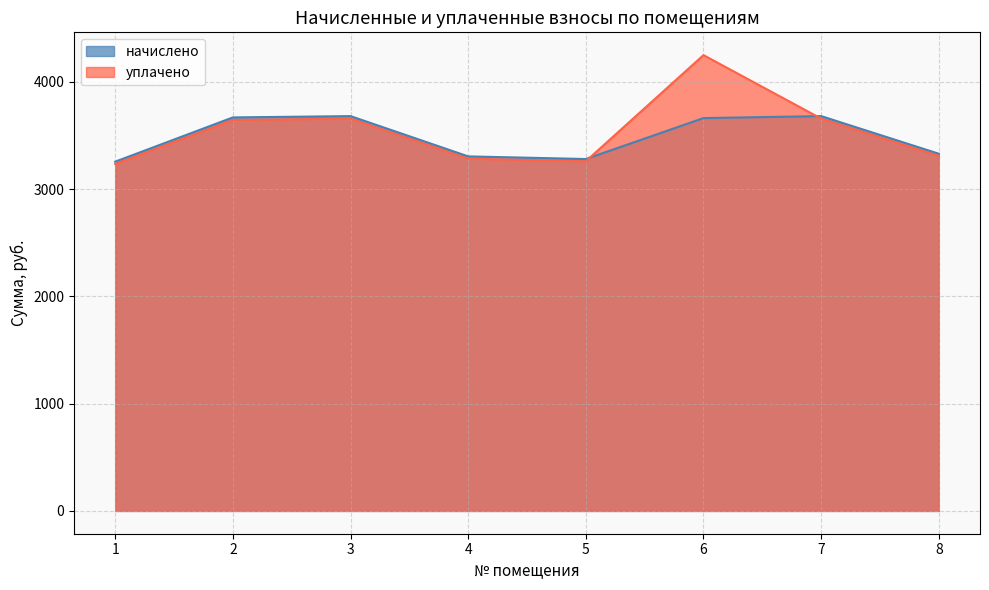

The начислено series shows 3669.0 at 2. True or false?

True